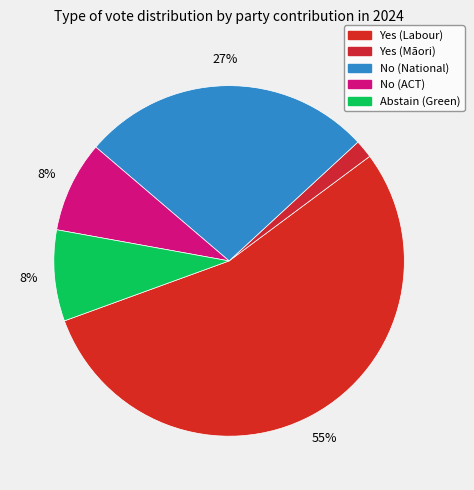

How many segments does this pie chart have?

5